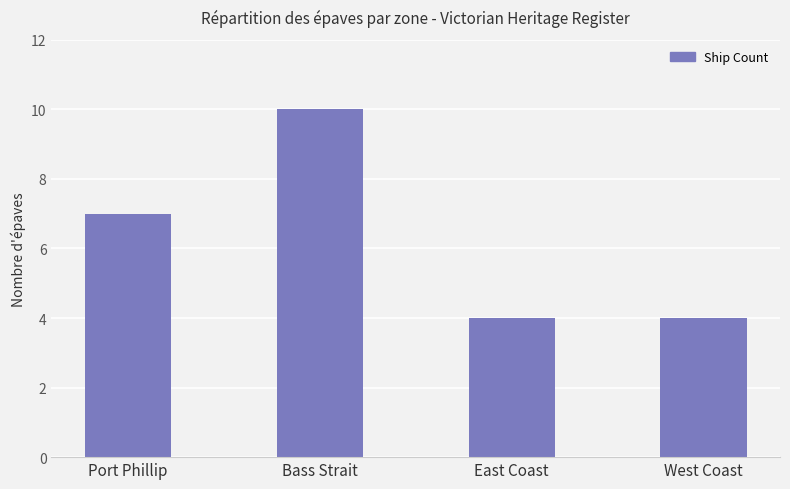

What is the difference between the maximum and minimum values?

6